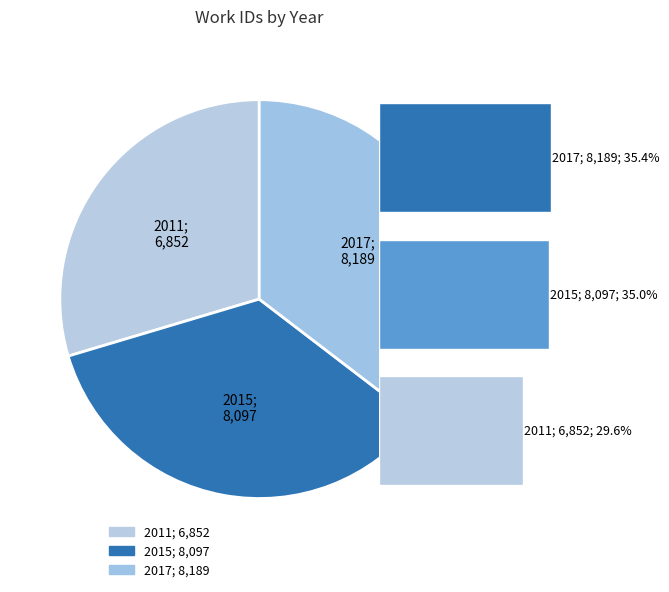

Rank the categories by value from lowest to highest.

2011, 2015, 2017